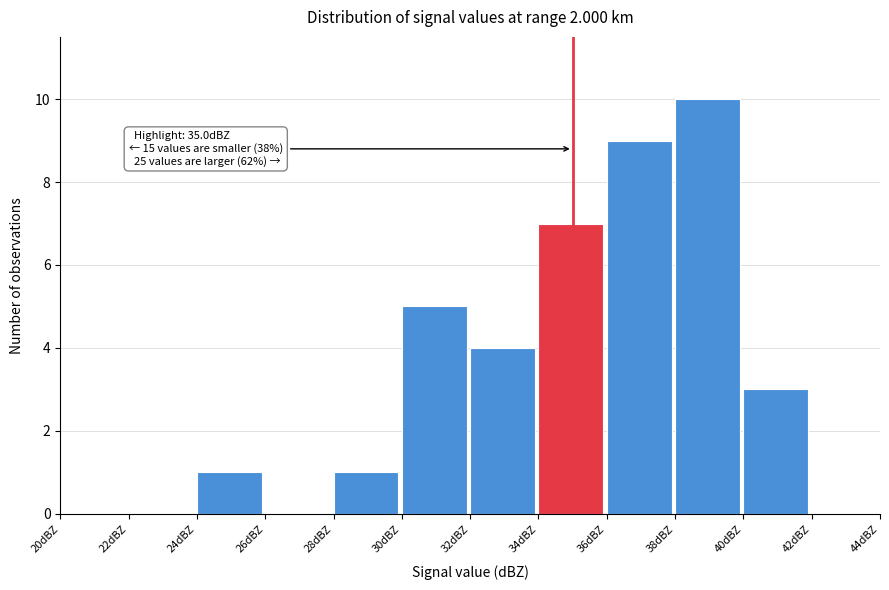

Which range on the x-axis has the tallest bar?

38 to 40